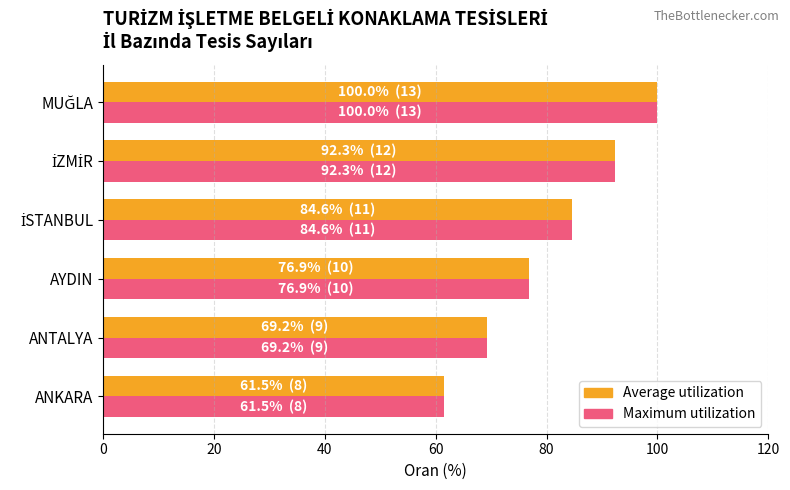

At which category does the chart reach its minimum across all series?

ANKARA